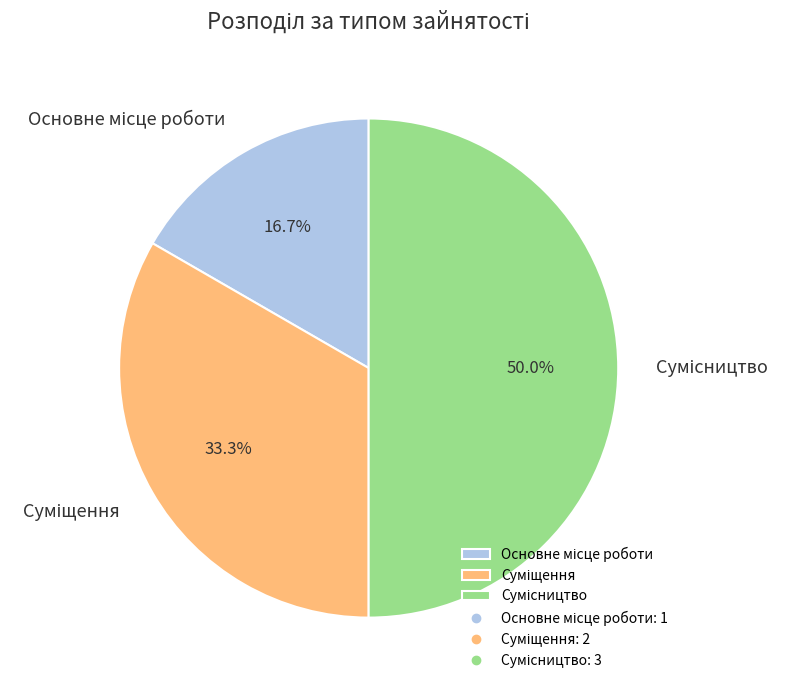

How much of the chart is everything except Суміщення?

66.7%